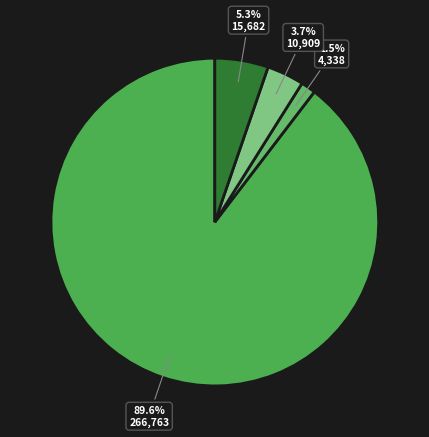

How many segments does this pie chart have?

4